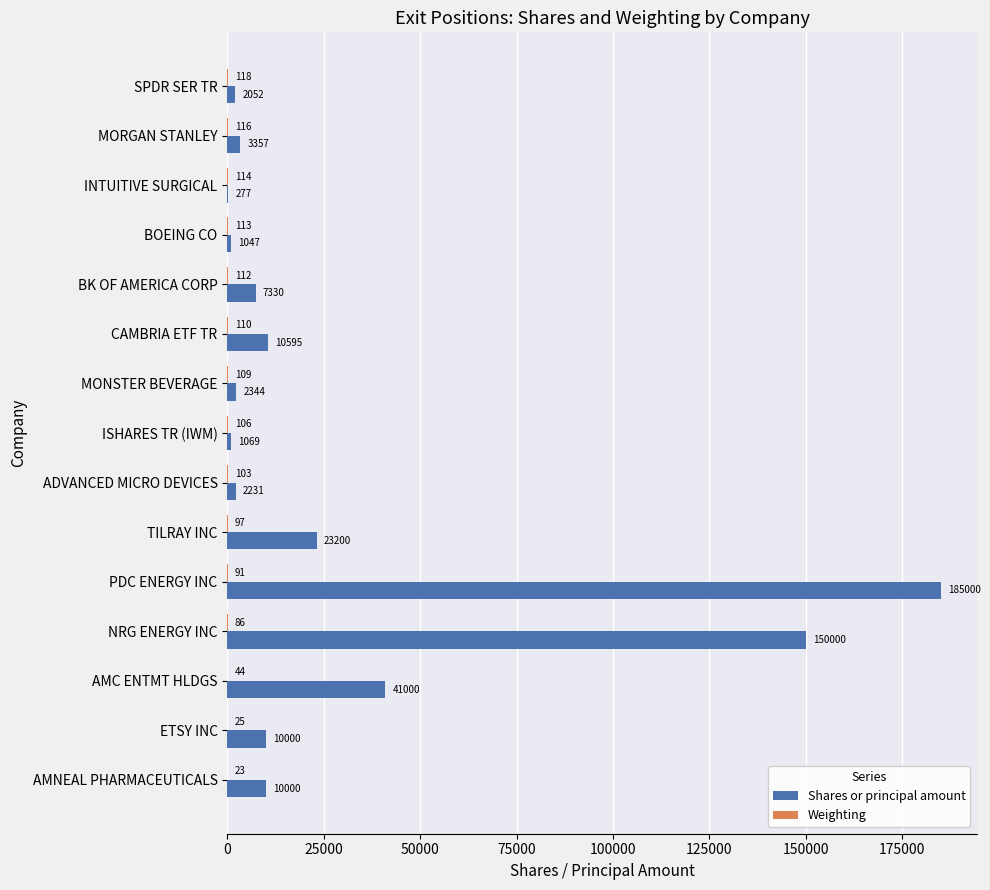

At which category does the chart reach its peak across all series?

PDC ENERGY INC